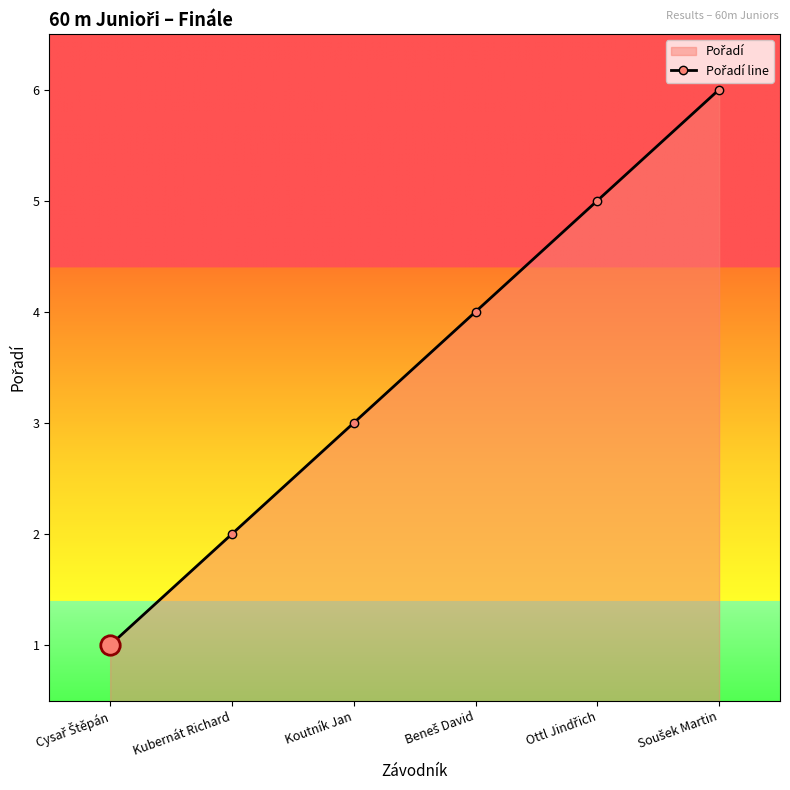

At which label is the value closest to 3?

Koutník Jan